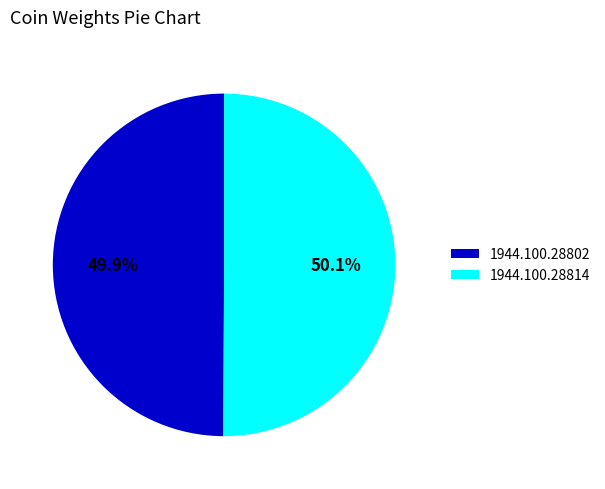

Count the number of slices in the pie.

2